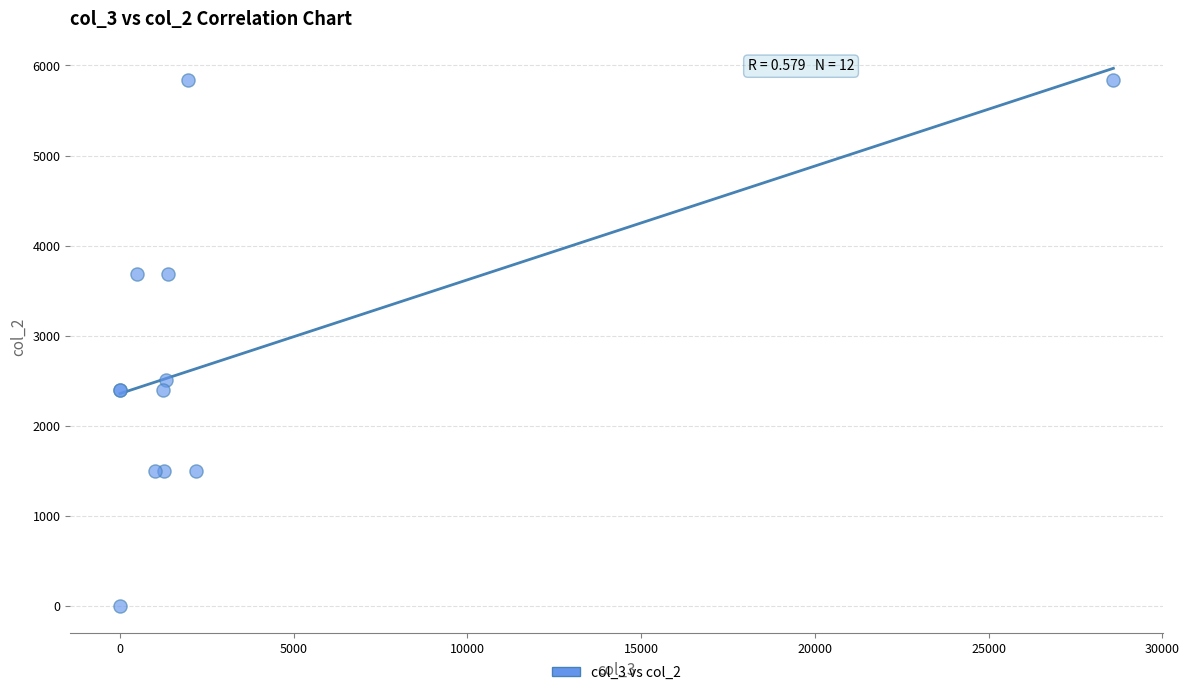

What Y value in the scatter plot is closest to 2920?

2513.2